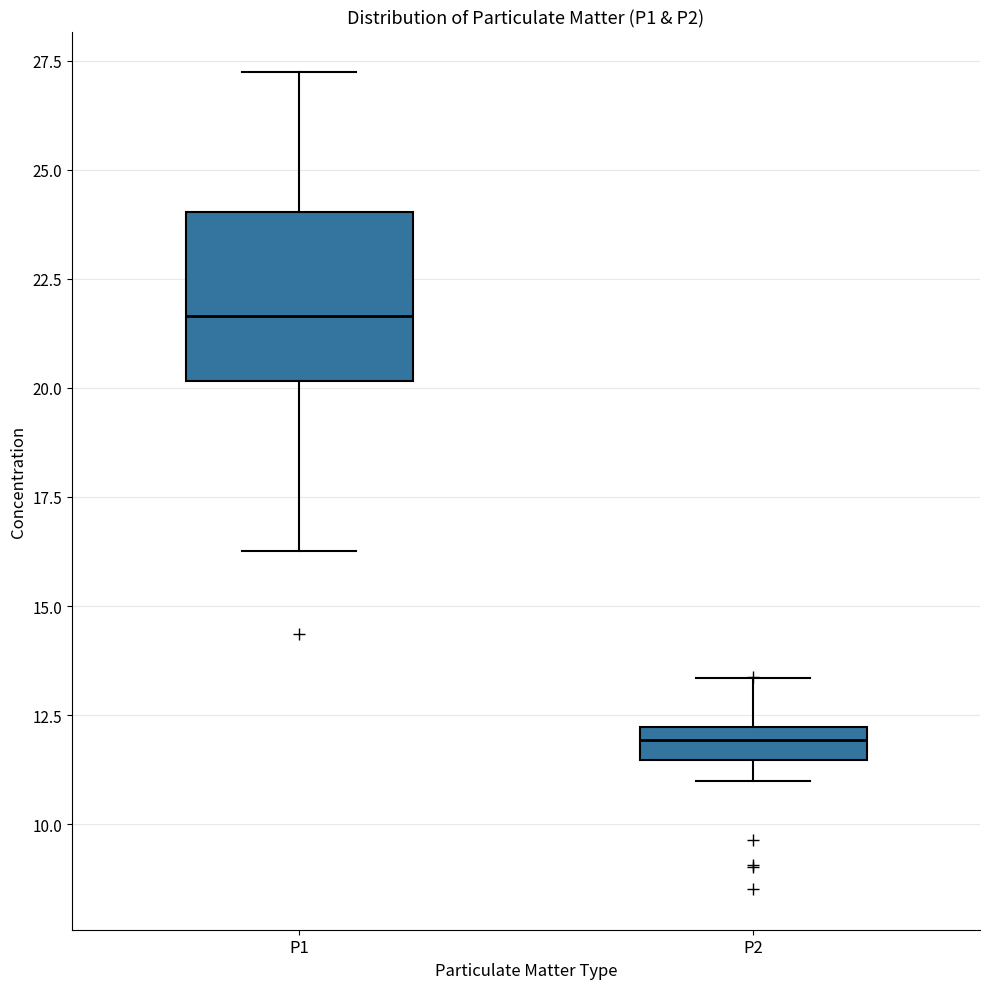

Comparing the boxes themselves (not the whiskers), which one is the tallest?

P1